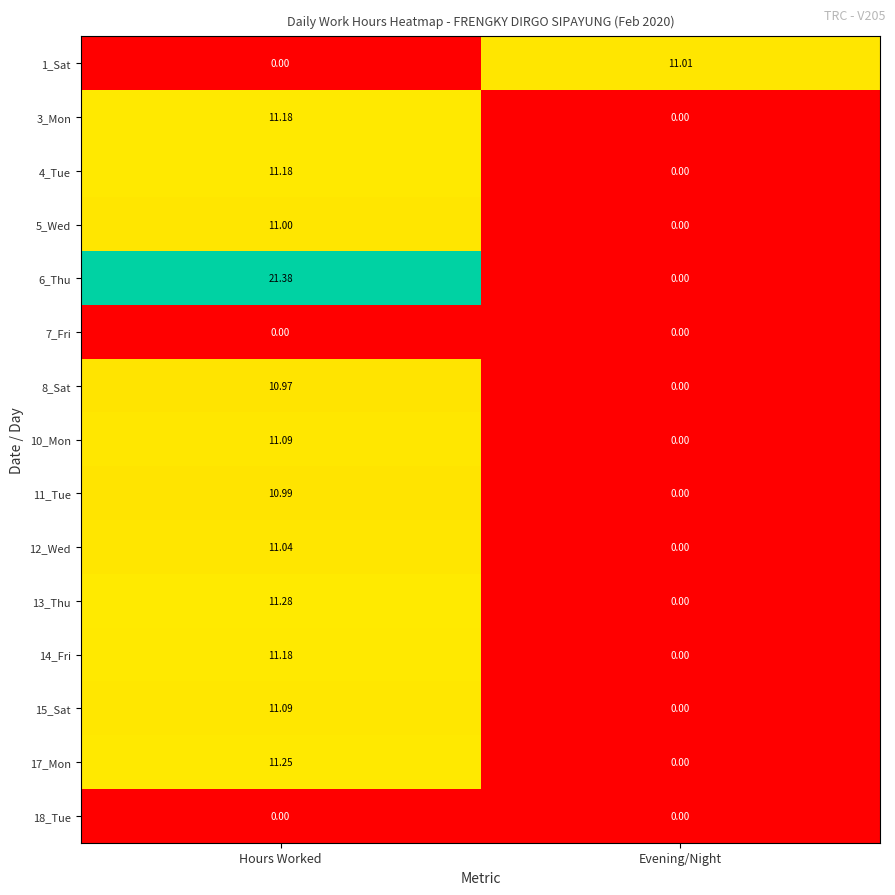

At which label is 5_Wed closest to 5?

Evening/Night